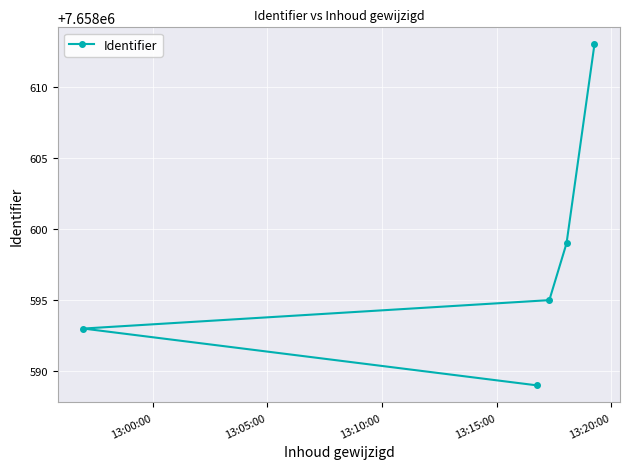

What is the greatest value displayed?

7658613